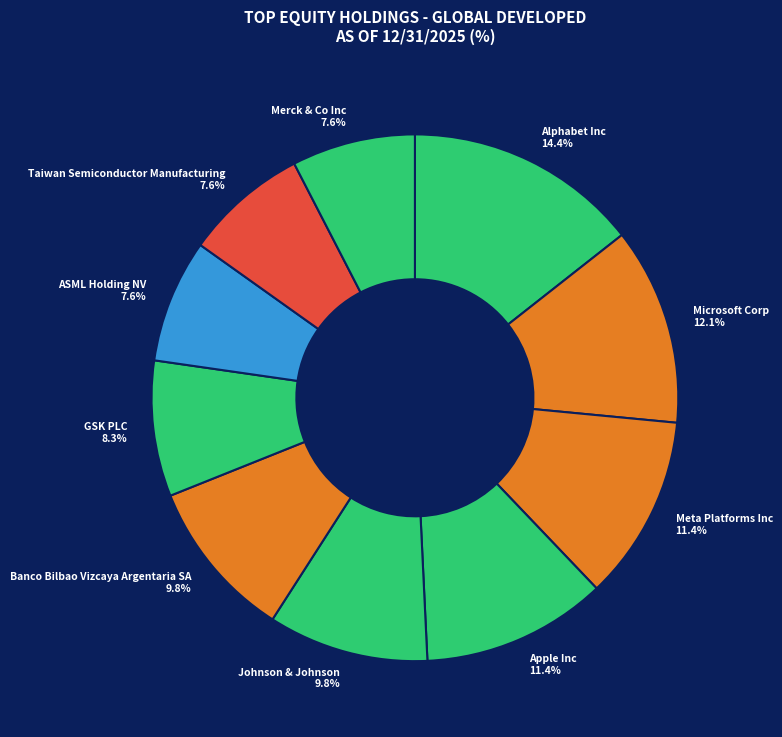

What is the largest slice in the pie chart?

Alphabet Inc